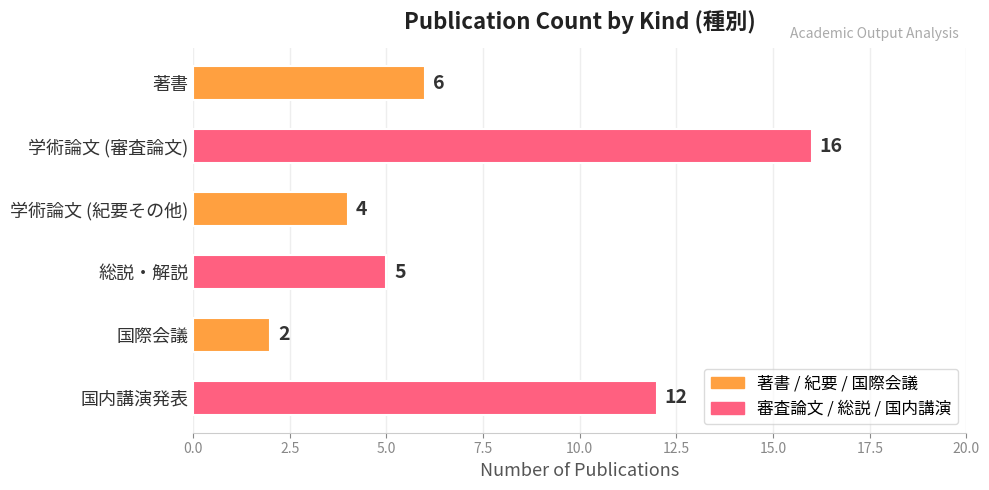

What is the greatest value displayed?

16